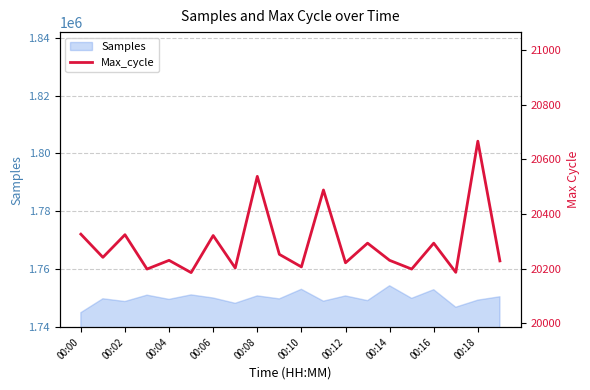

What is the maximum value for Samples?

1754246